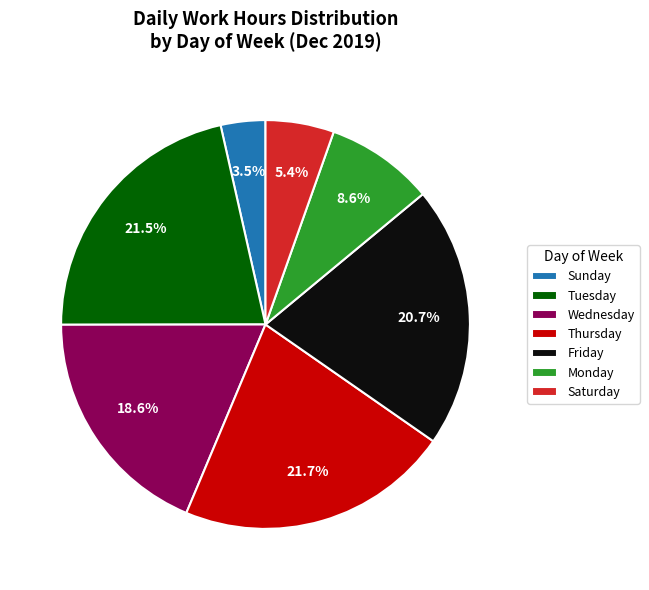

To the nearest percent, what is the average slice percentage?

14%